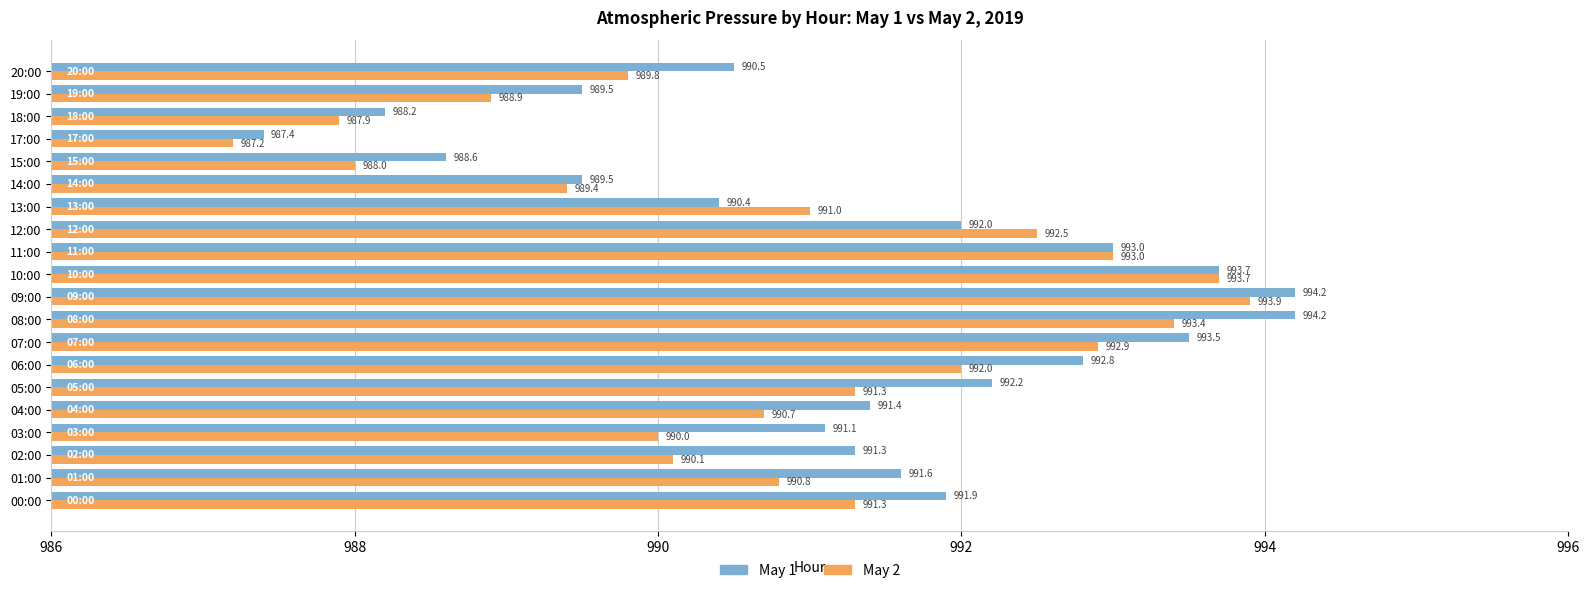

Rank the series by their maximum value, from highest to lowest.

May 1, May 2